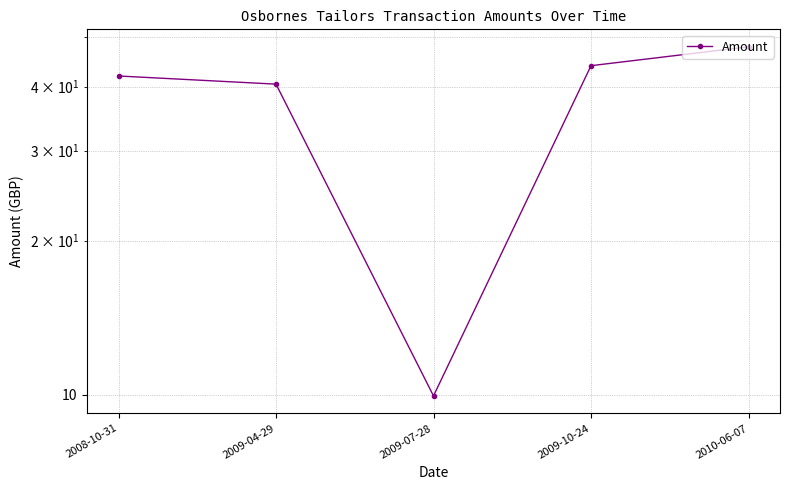

The chart shows a value of 15.8 at 2009-07-28. True or false?

False